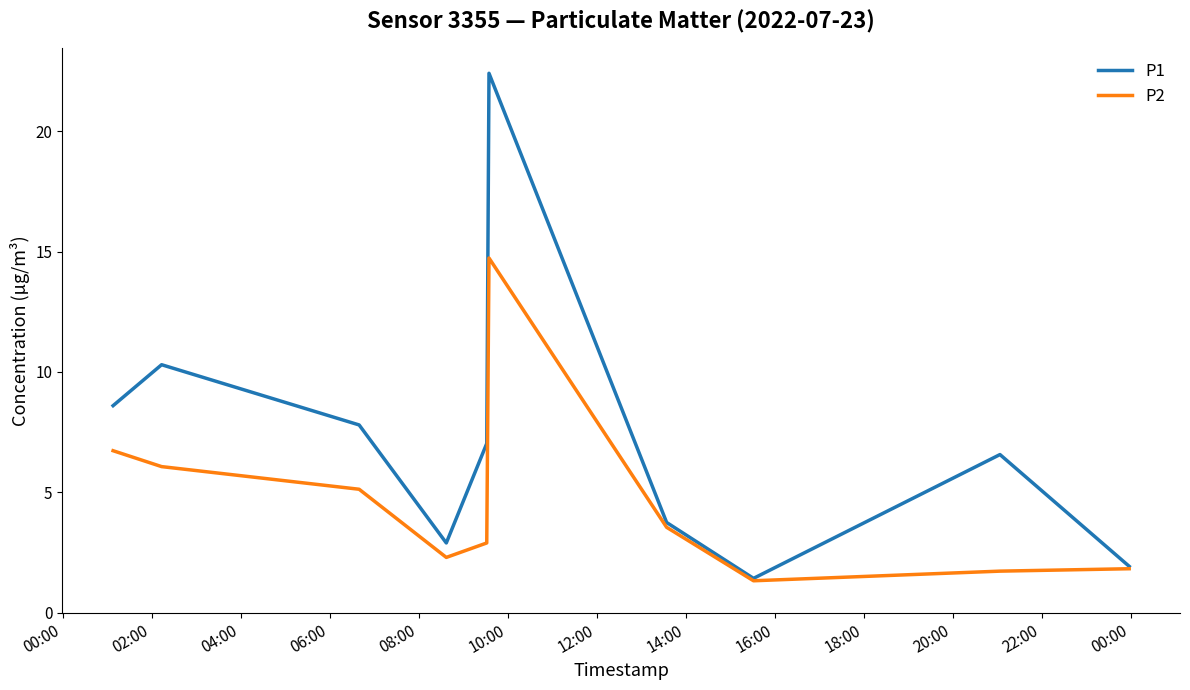

Rank the series by their average value, from lowest to highest.

P2, P1